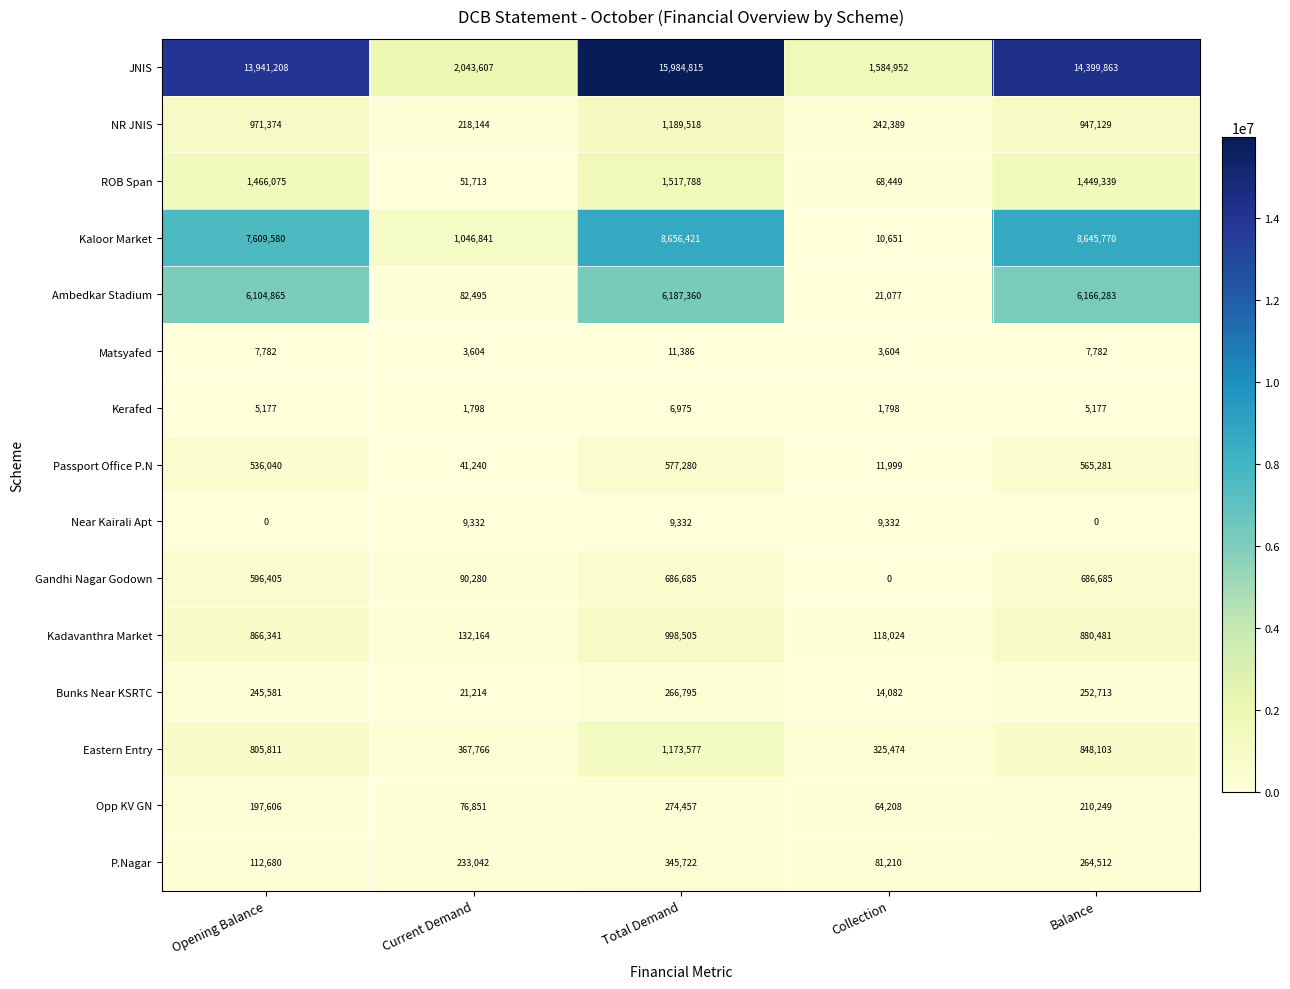

What is the greatest value displayed?

15984815